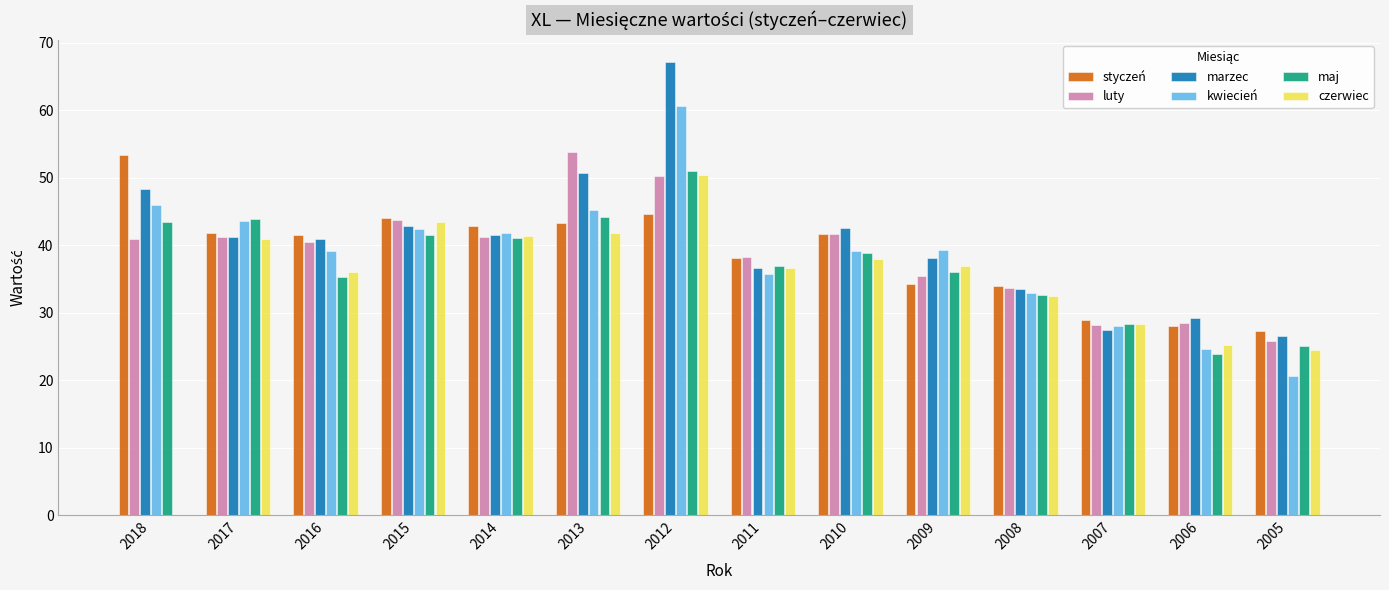

At which category is the sum across all series the highest?

2012